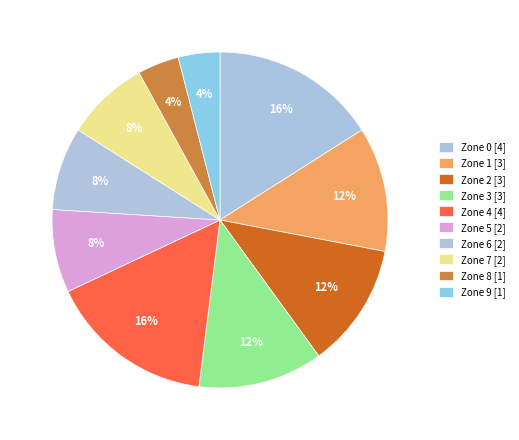

The Zone 1 slice represents 12% of the pie. True or false?

True